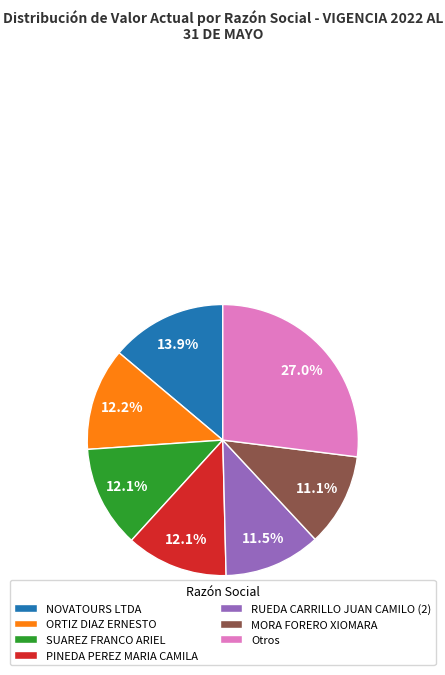

Between ORTIZ DIAZ ERNESTO and Otros, which is larger?

Otros